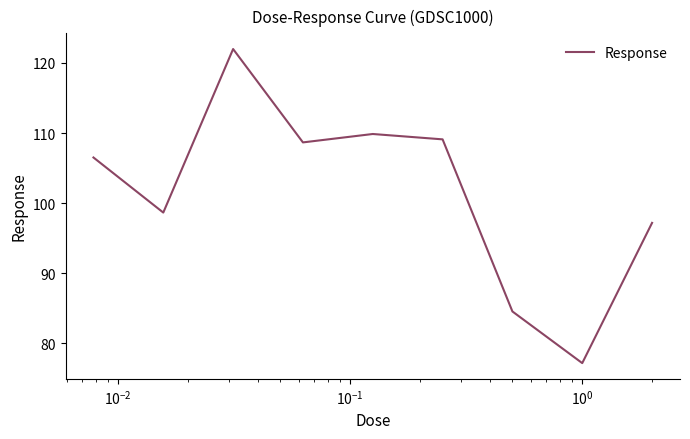

What is the minimum value shown in the chart?

77.2